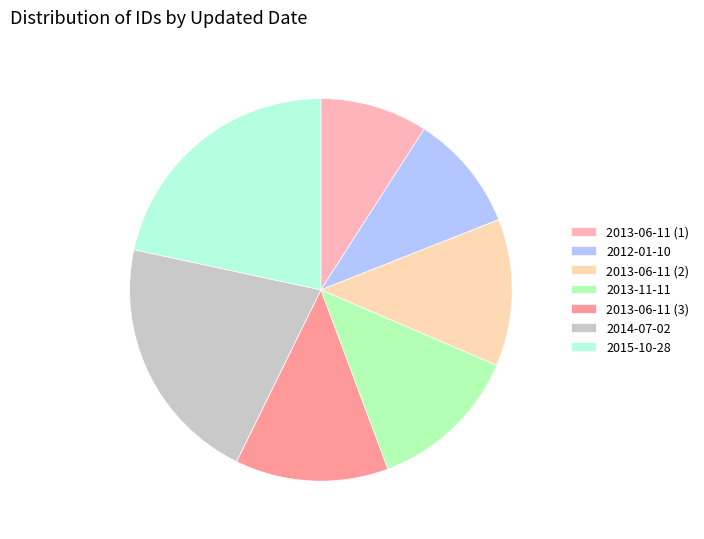

What is the smallest slice in the pie chart?

2013-06-11 (1)